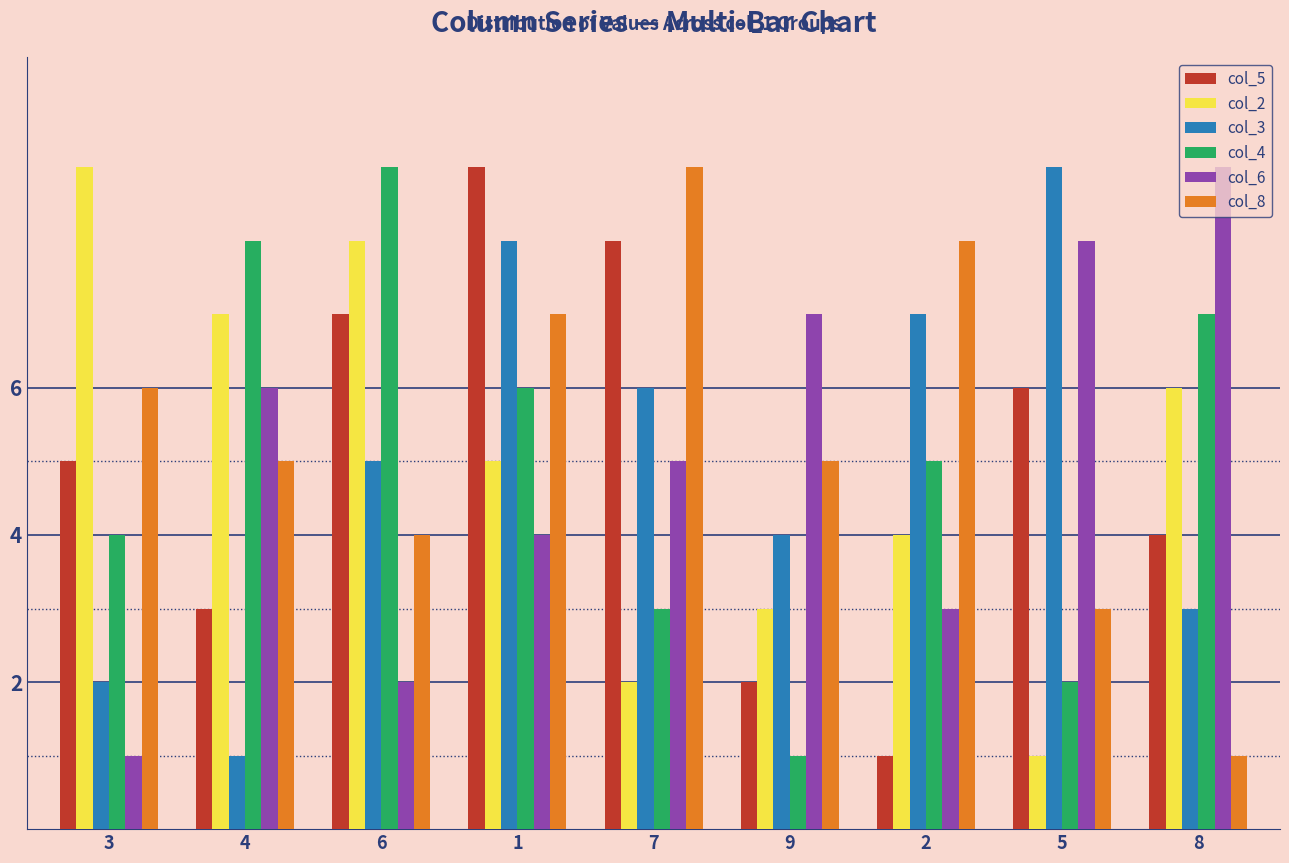

Between 6 and 9, which series saw the biggest shift?

col_4